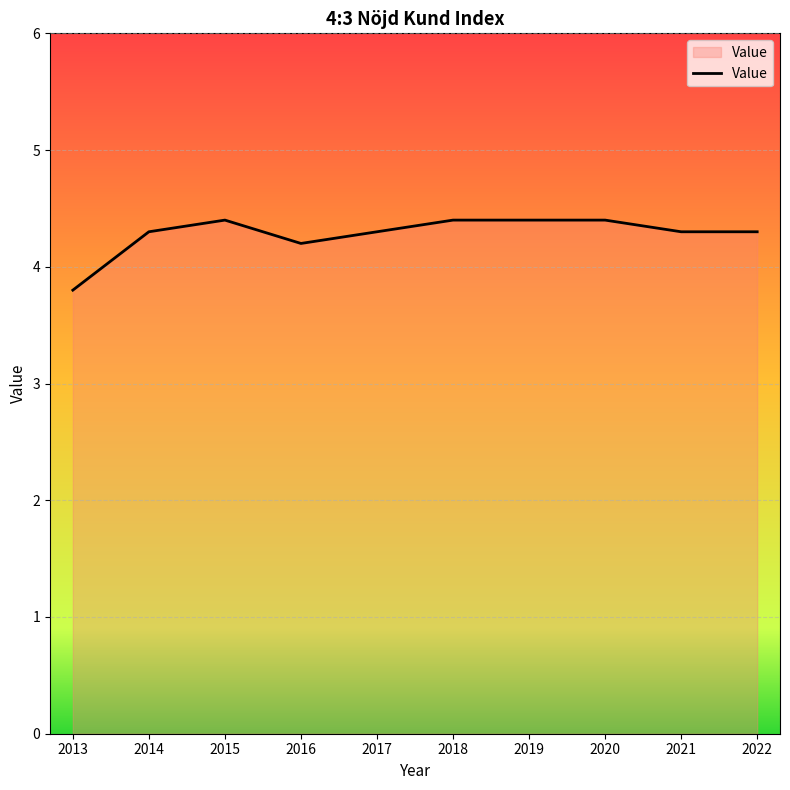

What is the greatest value displayed?

4.4